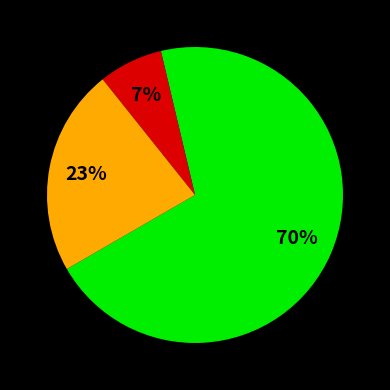

How many slices are in this pie chart?

3